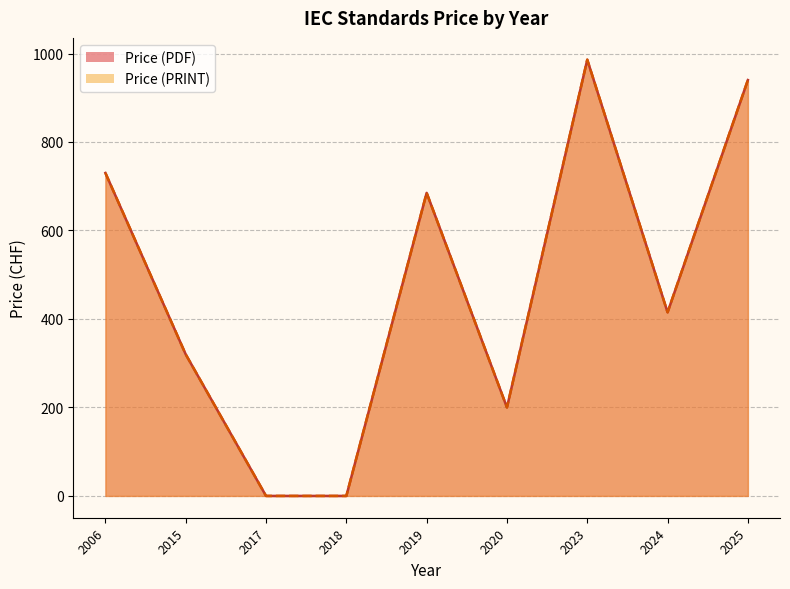

True or false: Price (PRINT) and Price (PDF) cross at least once.

False